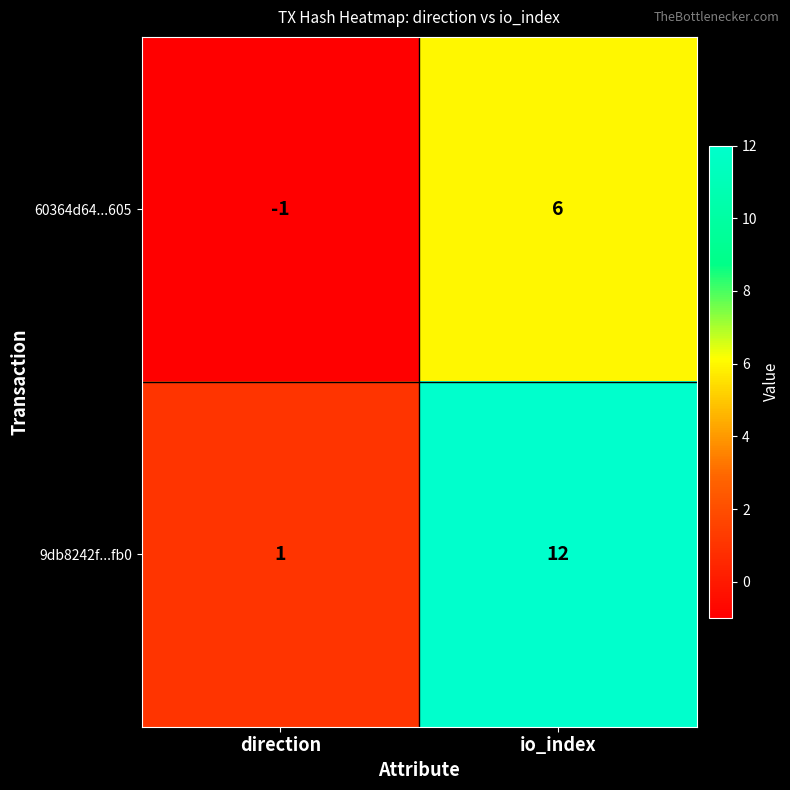

The 9db8242f...fb0 series shows 1 at direction. True or false?

True